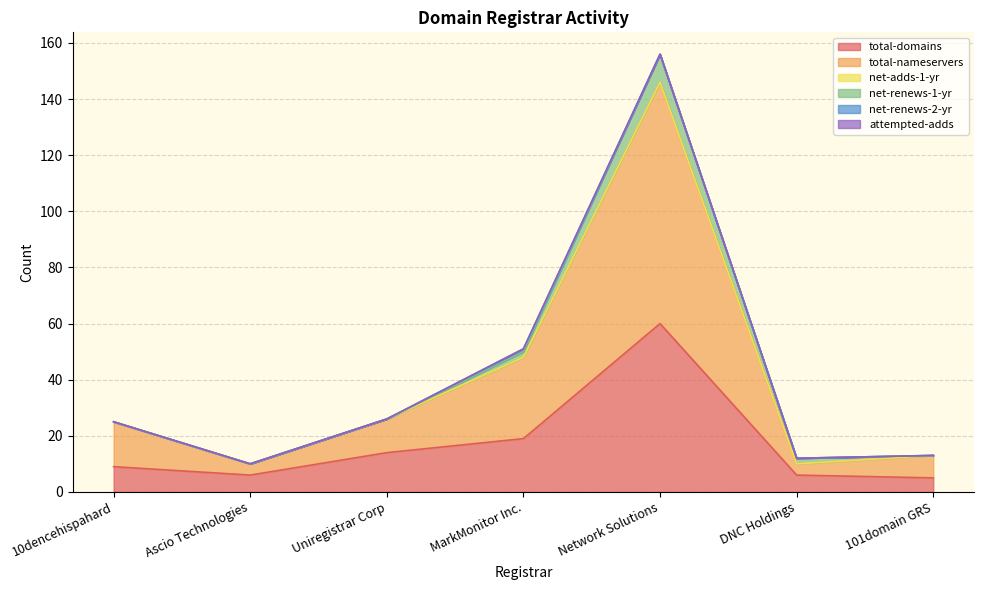

True or false: total-domains has a value of 14 at Uniregistrar Corp.

True